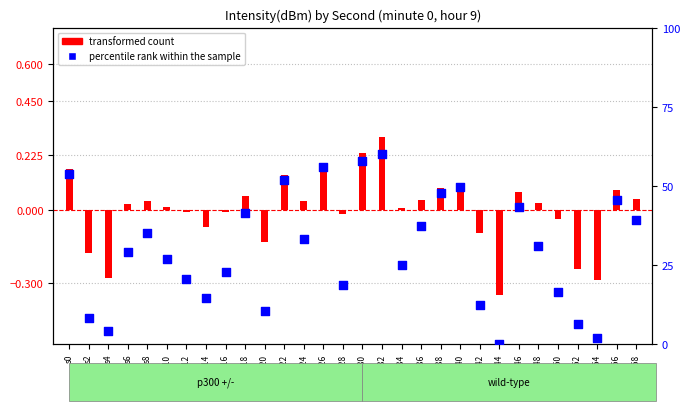

At how many categories does at least one series exceed 7?

26